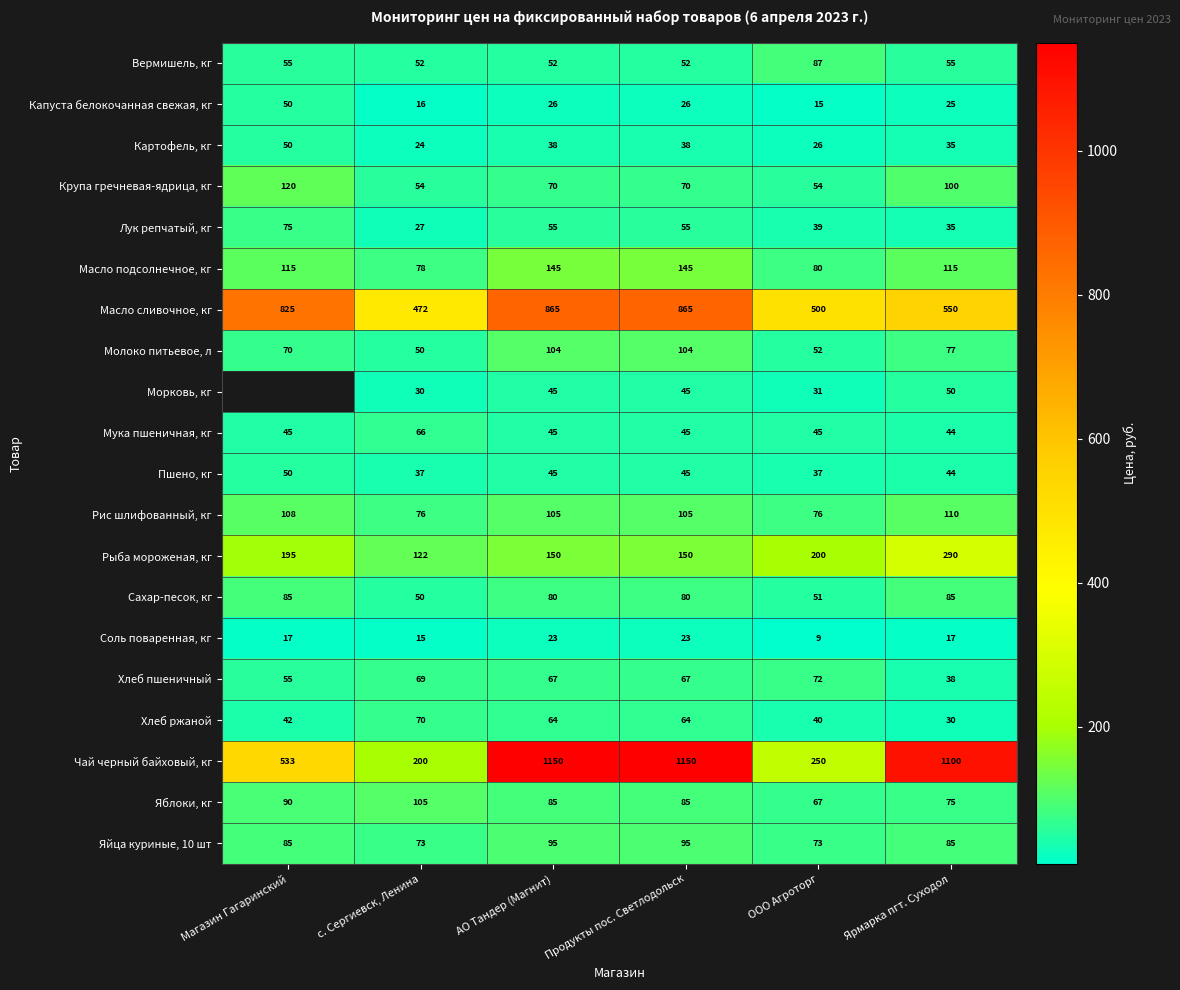

Is the value of Соль поваренная, кг at с. Сергиевск, Ленина greater than the value of Лук репчатый, кг at Ярмарка пгт. Суходол?

No